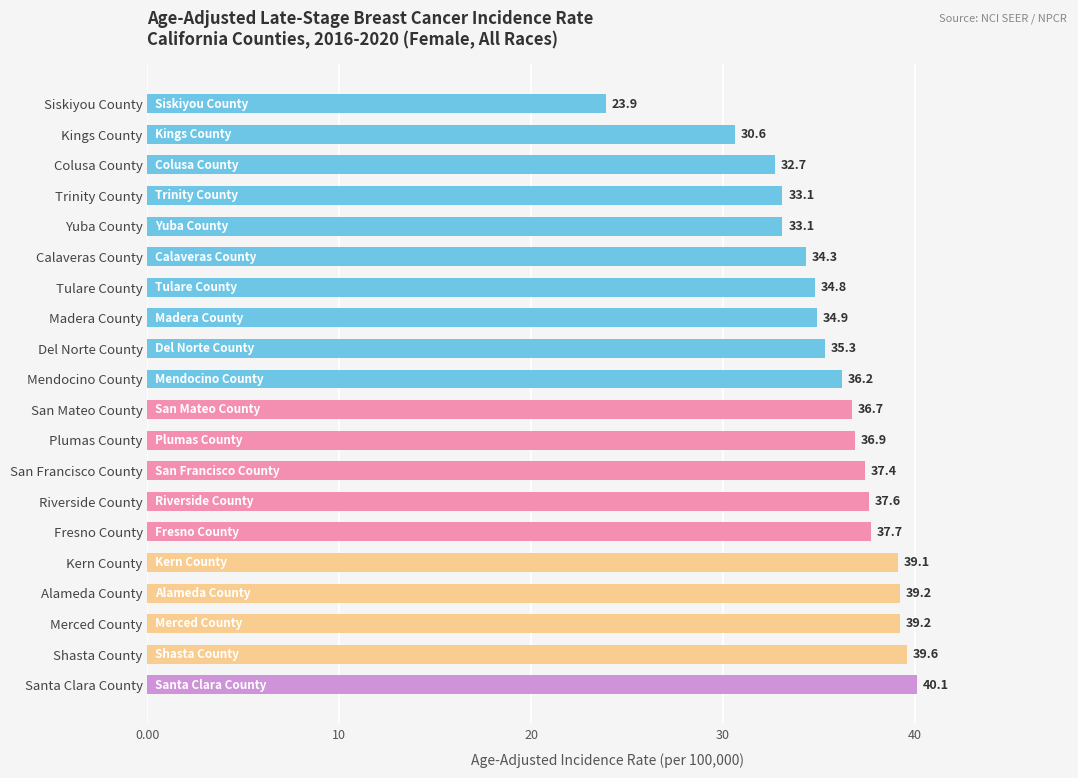

Which category has the highest value across all series?

Santa Clara County